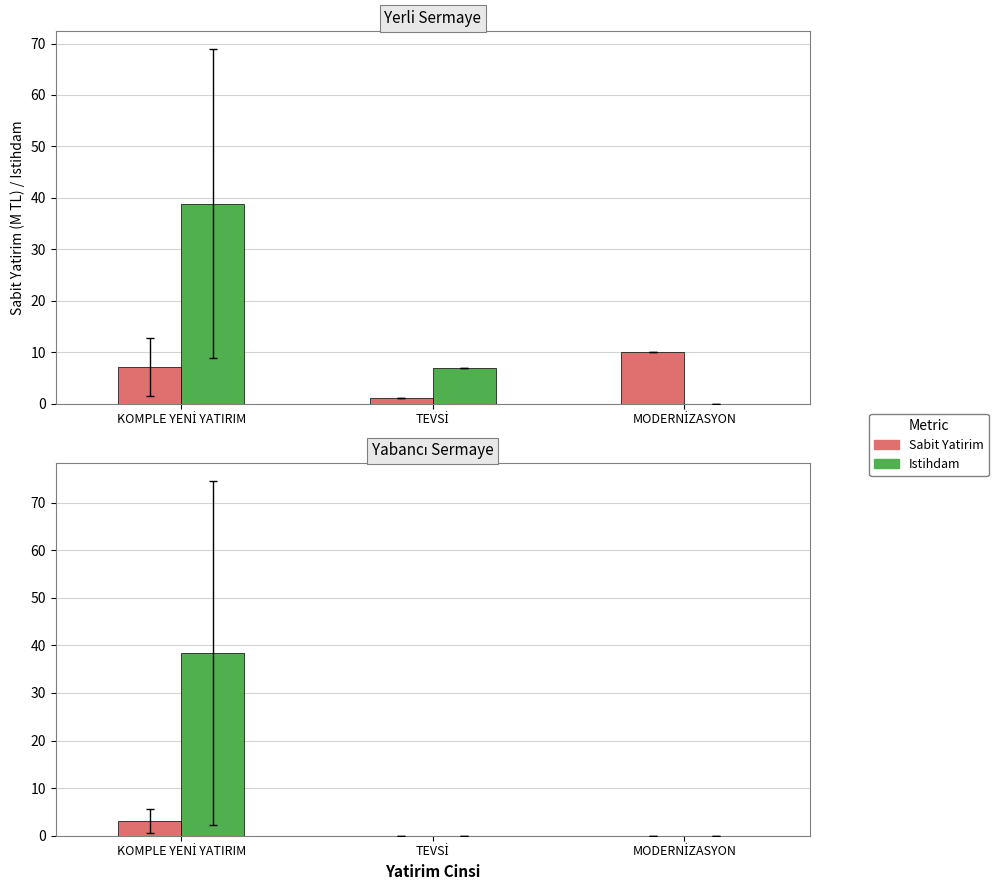

List the series in order of their peak value, lowest first.

Sabit Yatirim, Istihdam